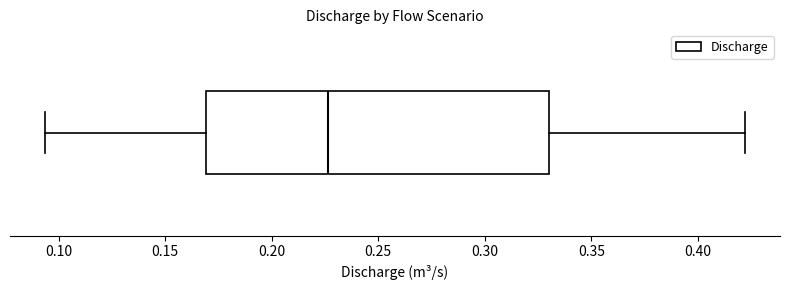

Read this box plot against the x-axis: the position of the median line, the range covered by the box, and the ends of both whiskers. The values are not printed on the chart, so give them approximately, as read against the axis.

median 0.225, box 0.170 to 0.330, whiskers 0.095 to 0.420